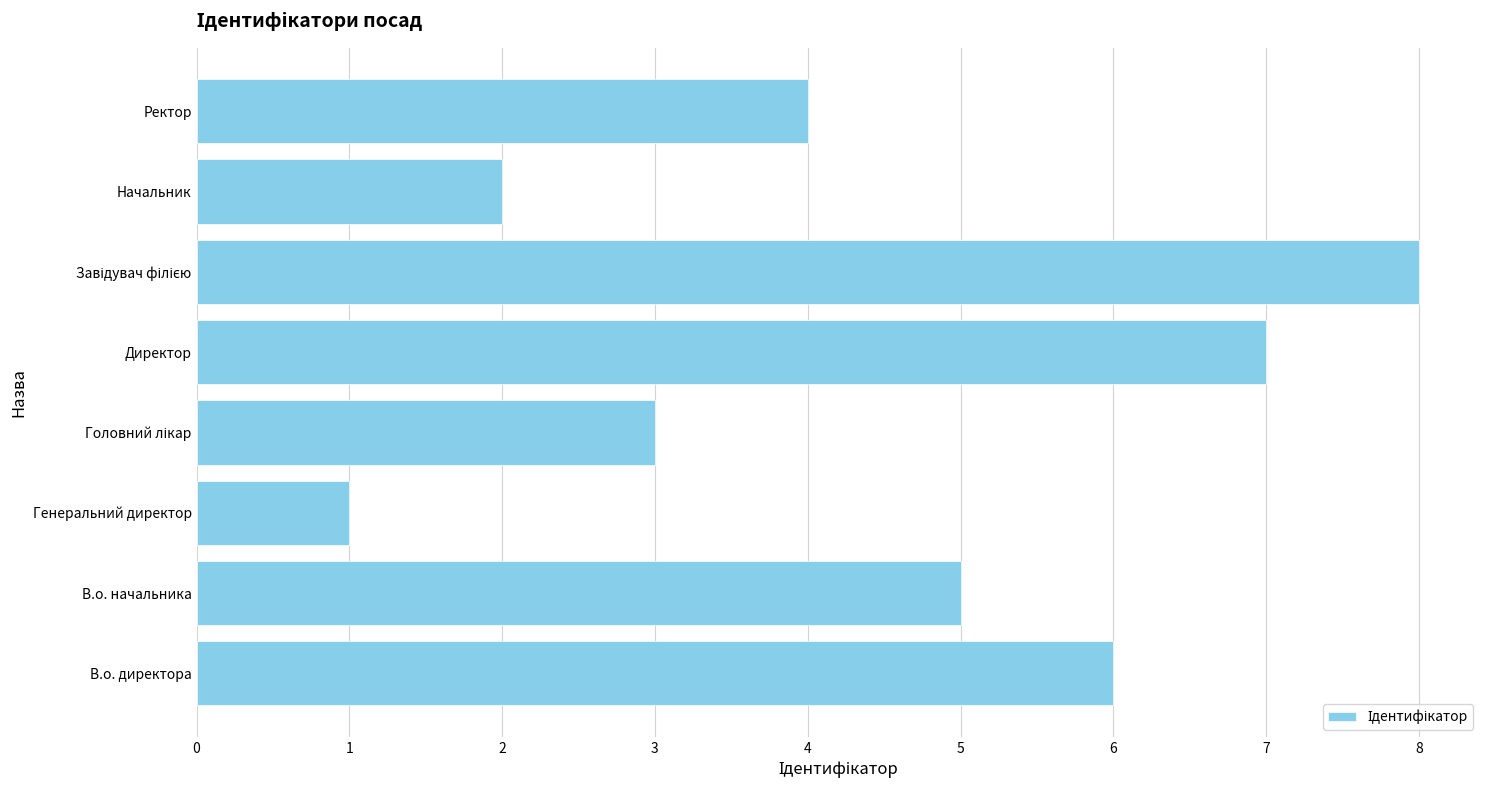

What is the ratio of the value at В.о. начальника to the value at В.о. директора?

0.8